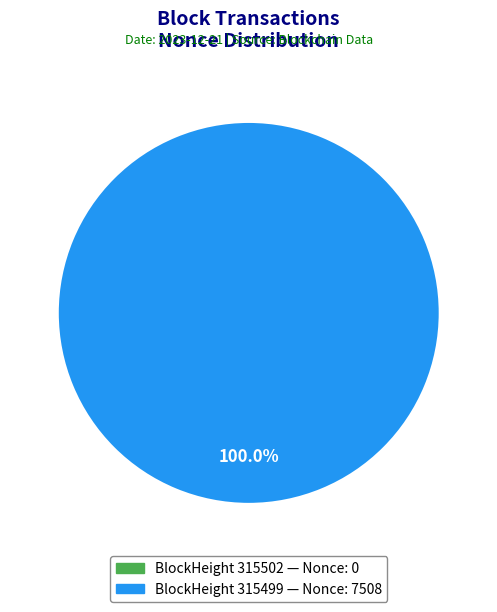

How many segments does this pie chart have?

2